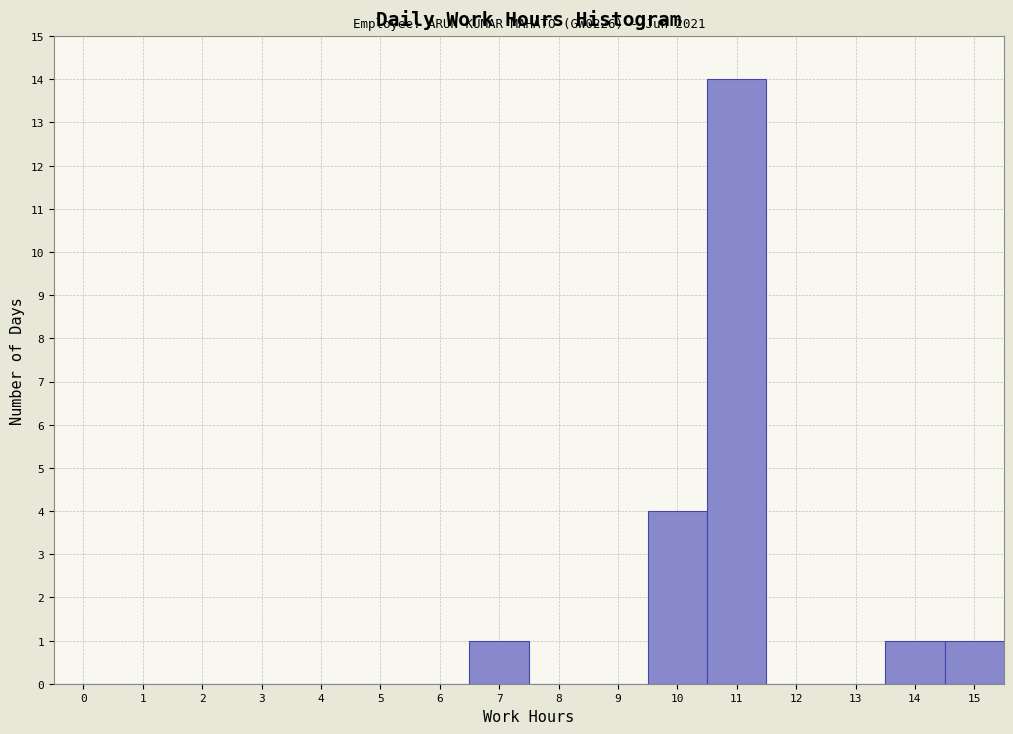

Reading left to right, what are all the values shown in this chart?

0=0	1=0	2=0	3=0	4=0	5=0	6=0	7=1	8=0	9=0	10=4	11=14	12=0	13=0	14=1	15=1